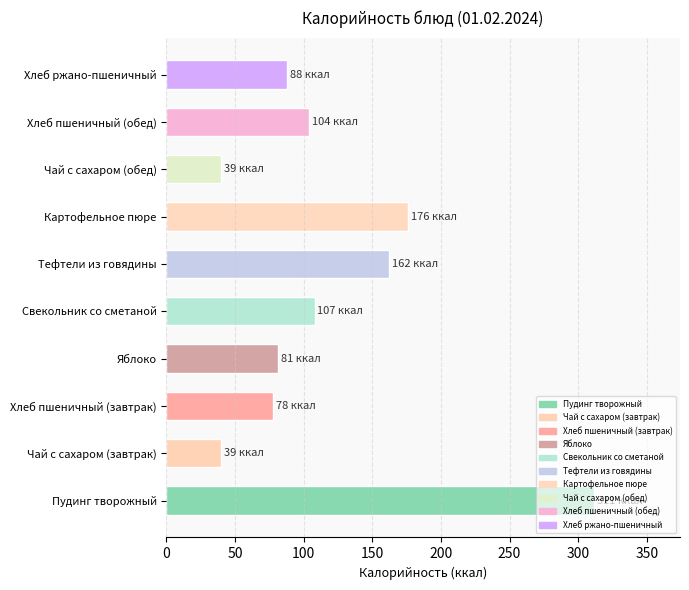

Is it true that the value at Тефтели из говядины is 162.4?

True